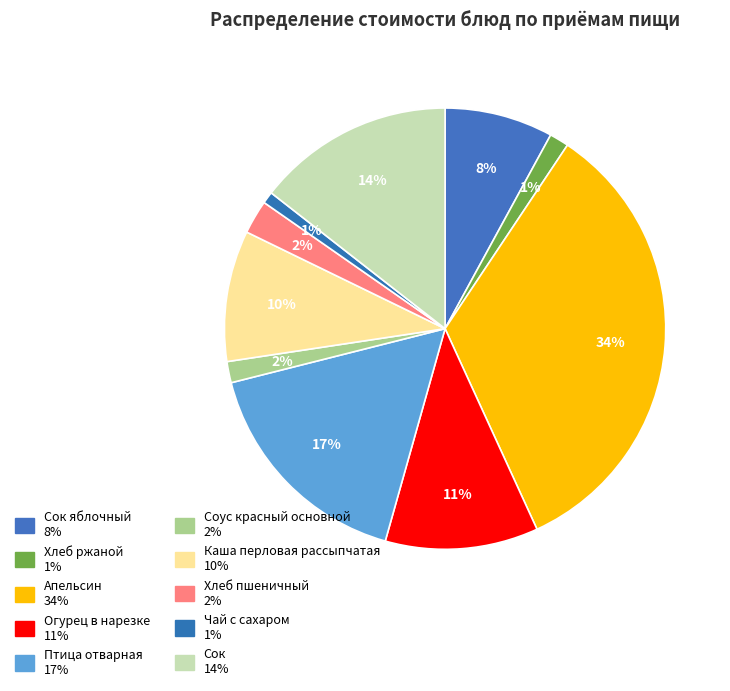

To the nearest percent, what is the average slice percentage?

10%